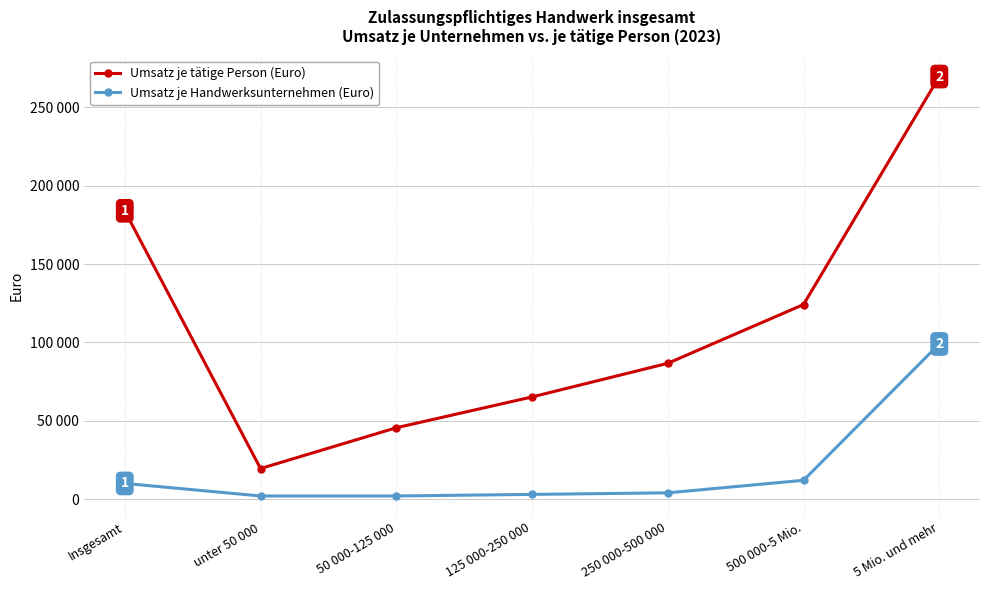

What is the difference between the Umsatz je Handwerksunternehmen (Euro) values at 500 000-5 Mio. and 5 Mio. und mehr?

87000